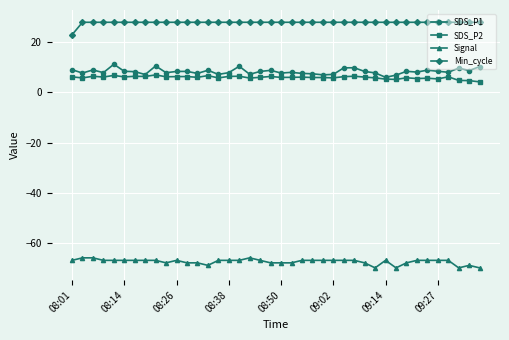

Which series has the largest total across all categories?

Min_cycle